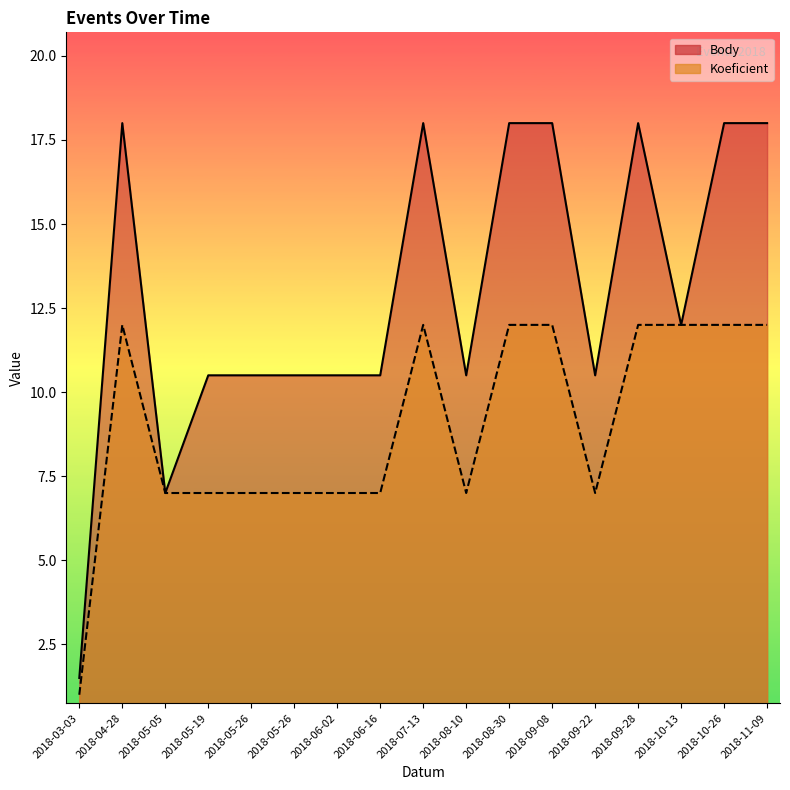

True or false: Koeficient and Body intersect in this chart.

False